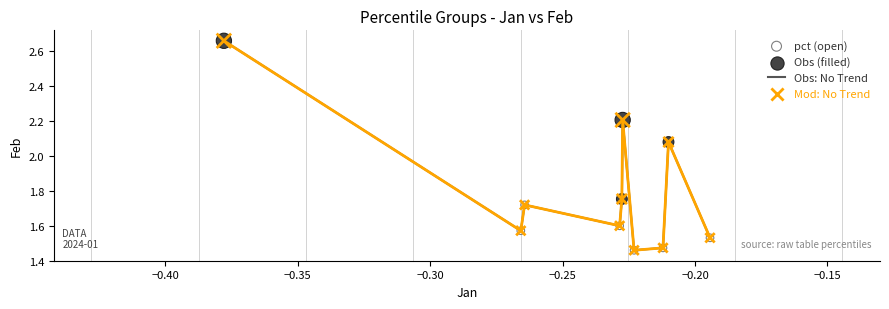

How many lines are shown in the chart?

1